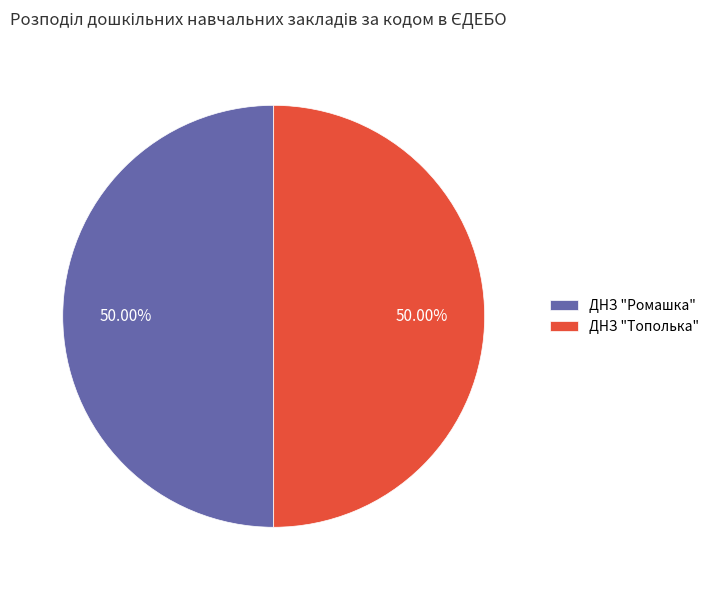

Combined, what portion of the pie is ДНЗ "Ромашка" and ДНЗ "Тополька"?

100.0%